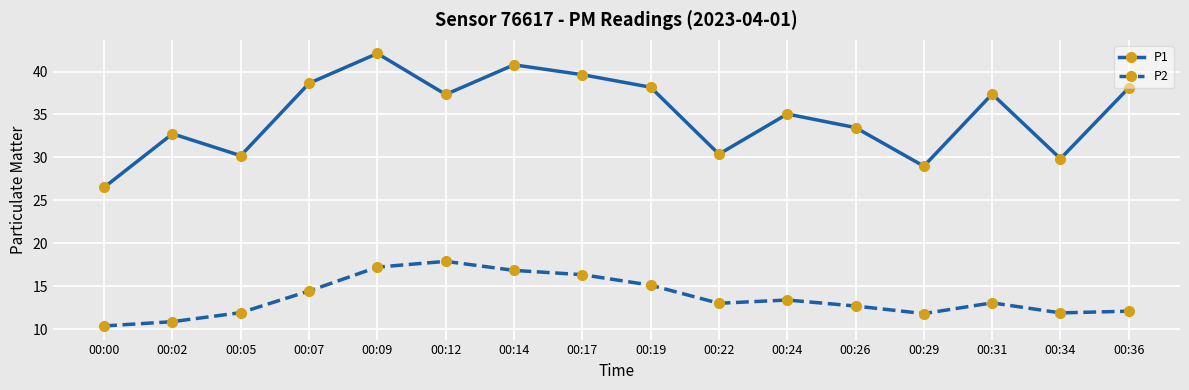

True or false: P2 and P1 intersect in this chart.

False